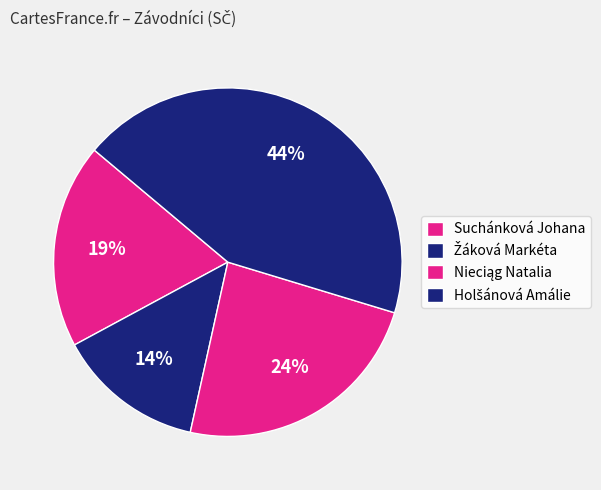

Do Suchánková Johana and Nieciąg Natalia together represent more than half of the pie?

No